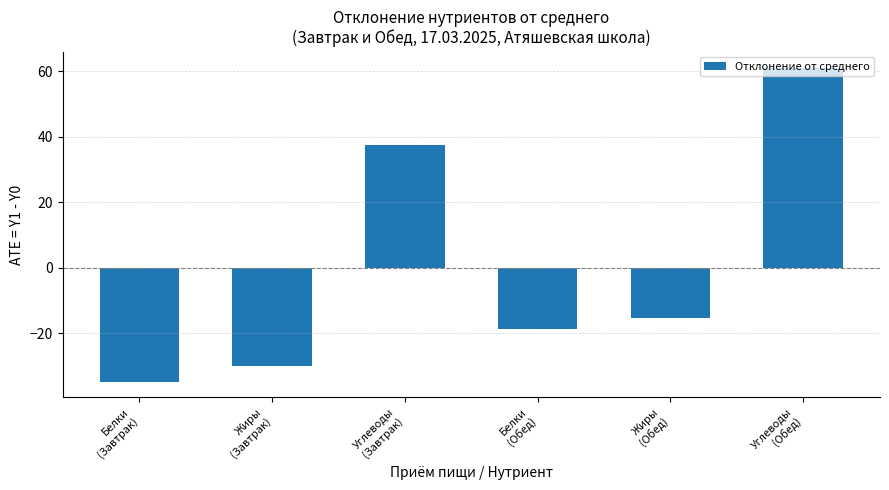

Reading right to left, extract all data points from this chart.

61.2	-15.2	-18.7	37.5	-30.0	-34.8